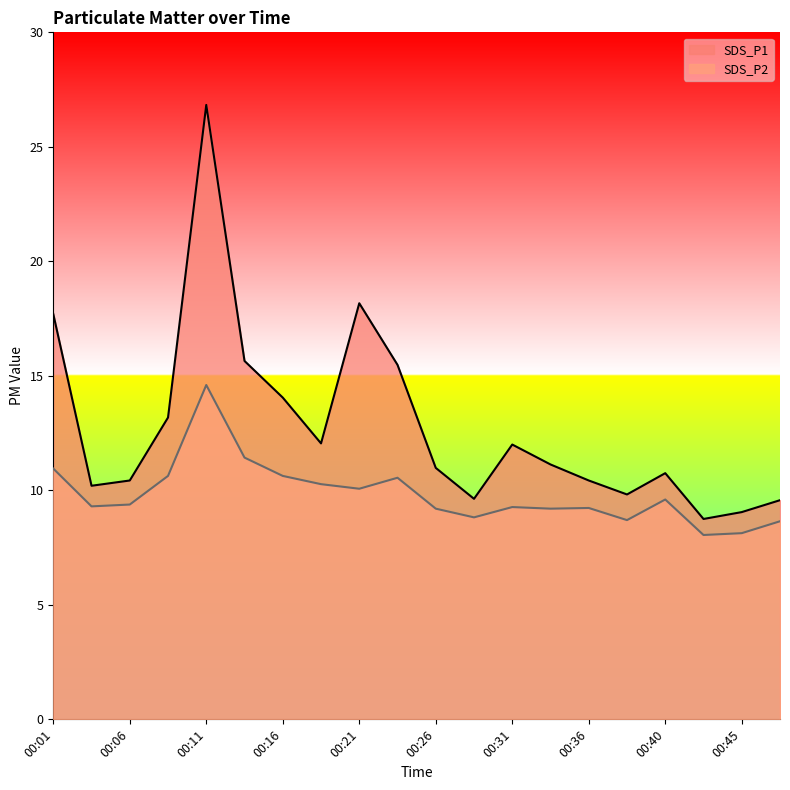

Which series has the largest total across all categories?

SDS_P1